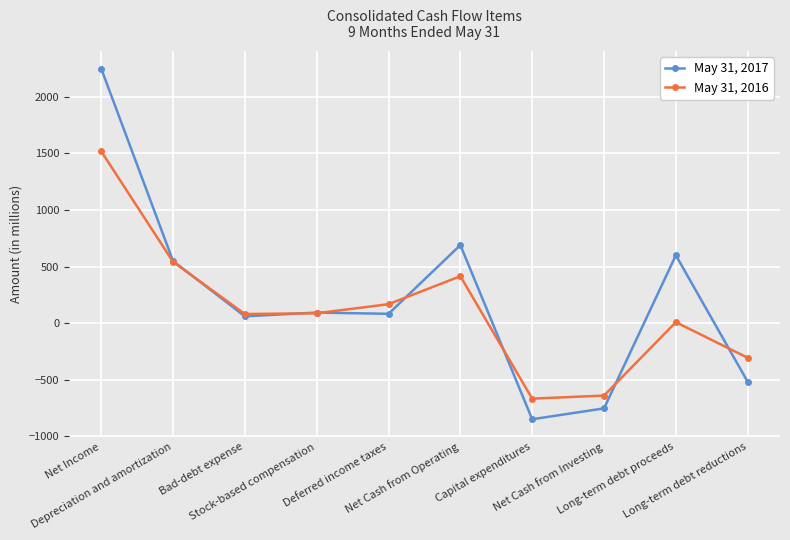

What is the label of the 4th point from the left?

Stock-based compensation